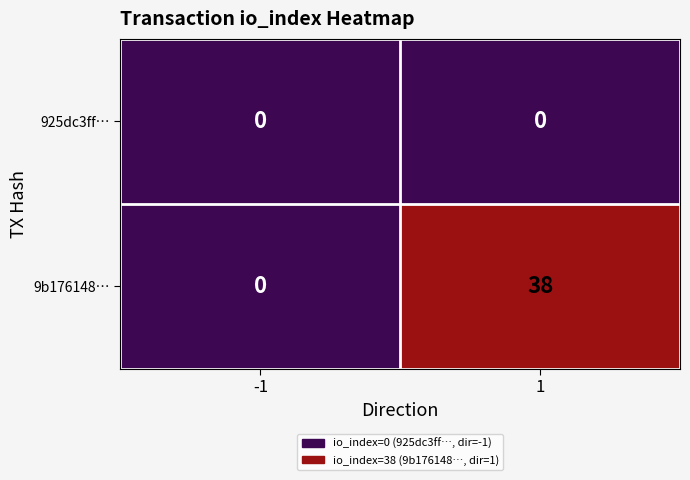

What is the difference between the 9b176148… values at -1 and 1?

38